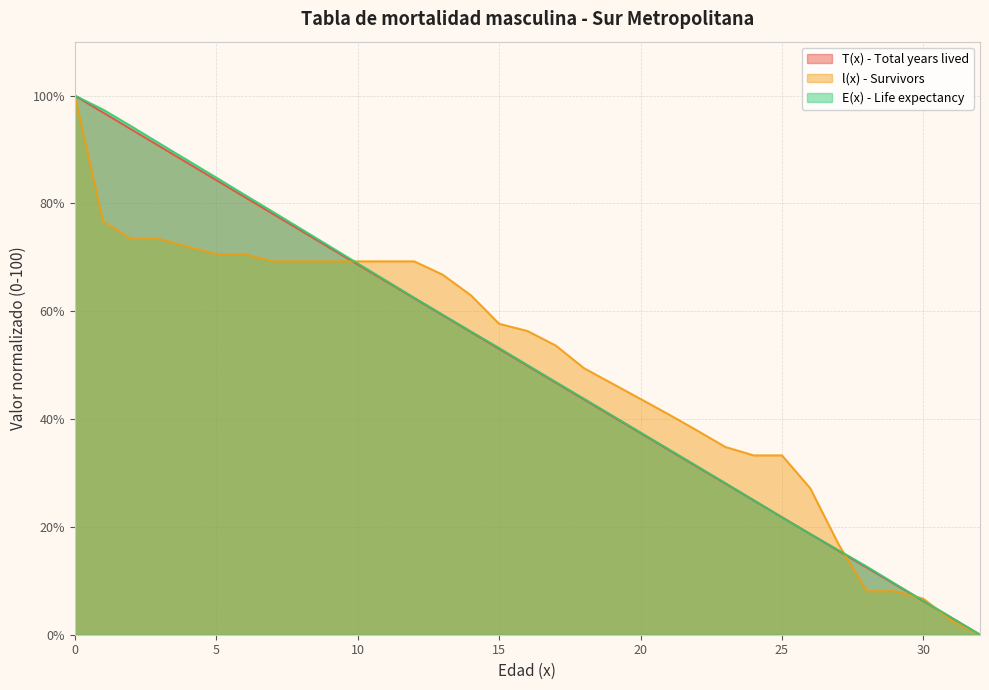

Reading left to right, transcribe all the data shown in this chart.

T(x) - Total years lived: 0=100.0	1=96.9	2=93.7	3=90.6	4=87.5	5=84.3	6=81.2	7=78.1	8=74.9	9=71.8	10=68.7	11=65.5	12=62.4	13=59.3	14=56.2	15=53.0	16=49.9	17=46.8	18=43.6	19=40.5	20=37.4	21=34.3	22=31.2	23=28.0	24=24.9	25=21.8	26=18.7	27=15.6	28=12.4	29=9.3	30=6.2	31=3.1	32=0.0
l(x) - Survivors: 0=100.0	1=76.7	2=73.4	3=73.4	4=72.0	5=70.6	6=70.6	7=69.3	8=69.3	9=69.3	10=69.3	11=69.3	12=69.3	13=66.8	14=63.0	15=57.7	16=56.3	17=53.6	18=49.4	19=46.6	20=43.7	21=40.9	22=37.9	23=34.8	24=33.3	25=33.3	26=27.2	27=16.8	28=8.1	29=8.1	30=6.7	31=2.6	32=0.0
E(x) - Life expectancy: 0=100.0	1=97.4	2=94.3	3=91.1	4=88.0	5=84.8	6=81.6	7=78.5	8=75.3	9=72.1	10=68.9	11=65.7	12=62.5	13=59.4	14=56.3	15=53.2	16=50.0	17=46.9	18=43.8	19=40.6	20=37.5	21=34.4	22=31.2	23=28.1	24=25.0	25=21.8	26=18.7	27=15.7	28=12.6	29=9.4	30=6.3	31=3.1	32=0.0